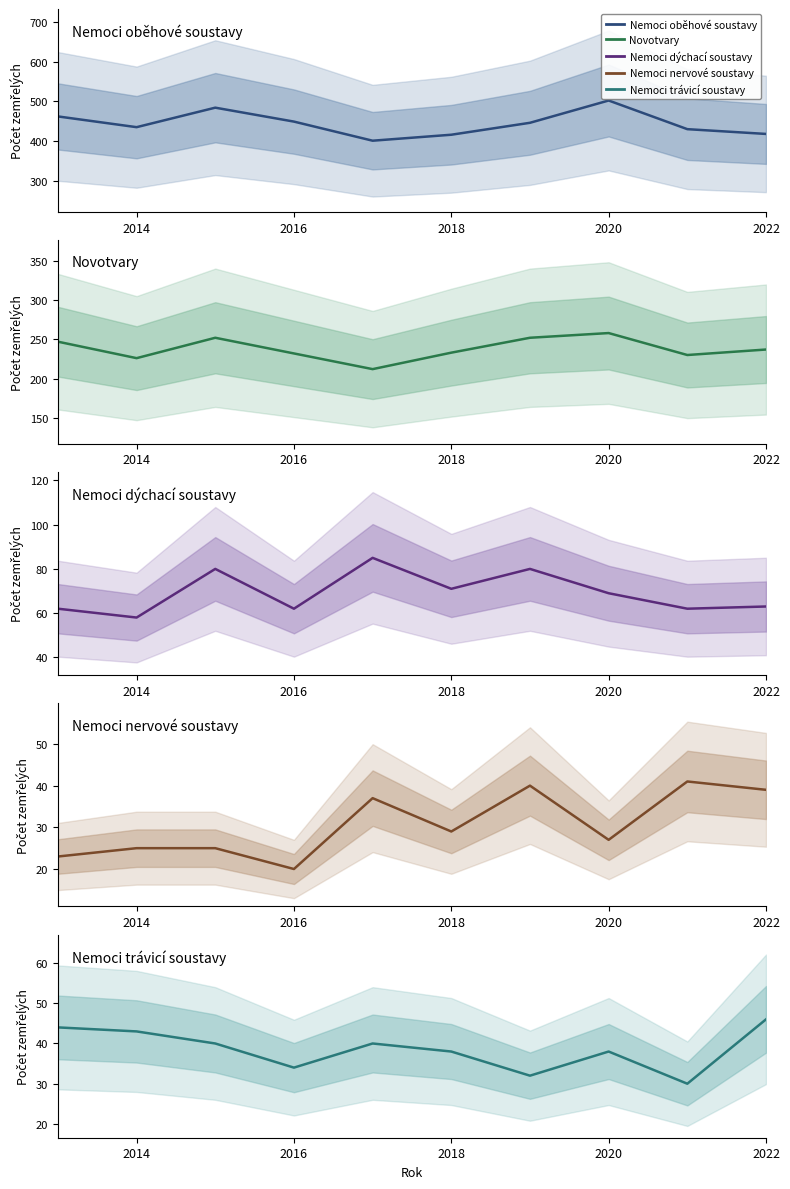

What is the sum of all Nemoci dýchací soustavy values?

692